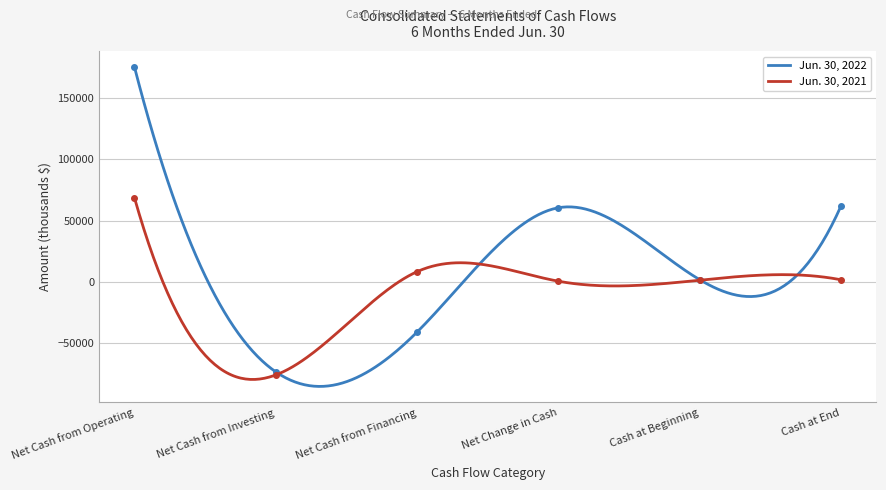

The Jun. 30, 2021 series shows 103007 at Net Cash from Operating. True or false?

False